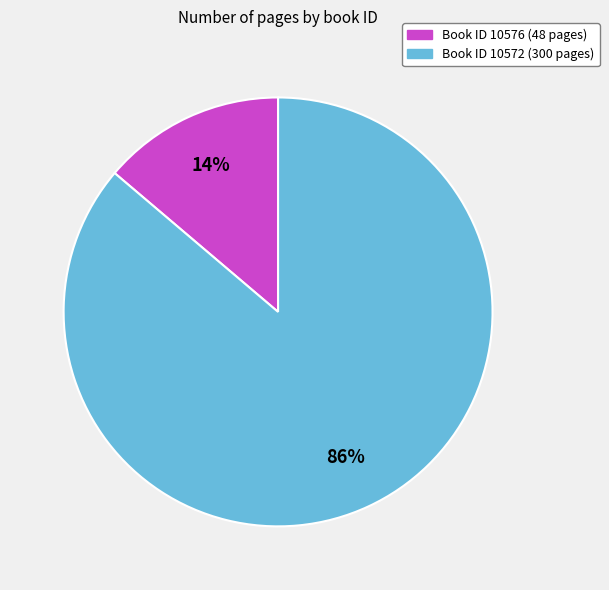

Count the number of slices in the pie.

2